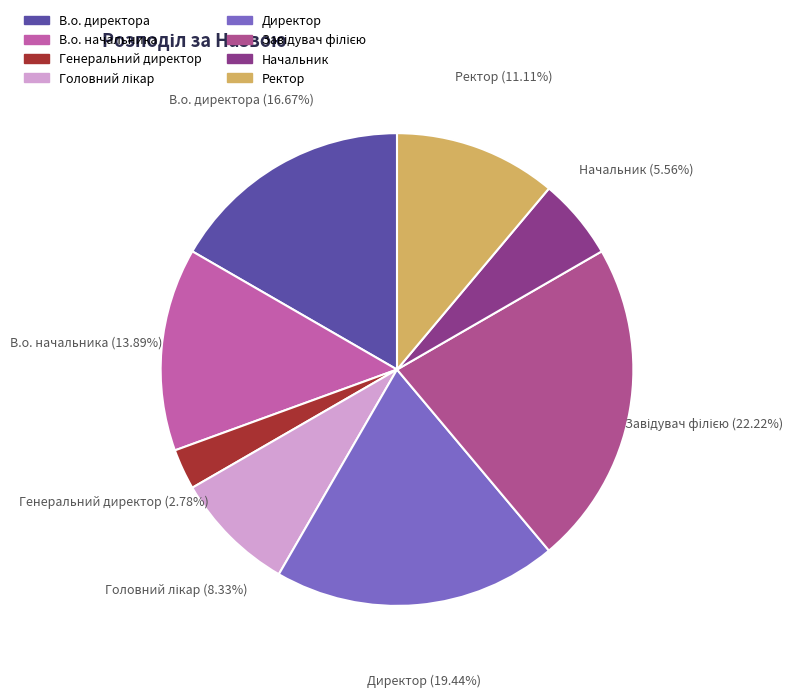

Do В.о. директора and Генеральний директор together represent more than half of the pie?

No